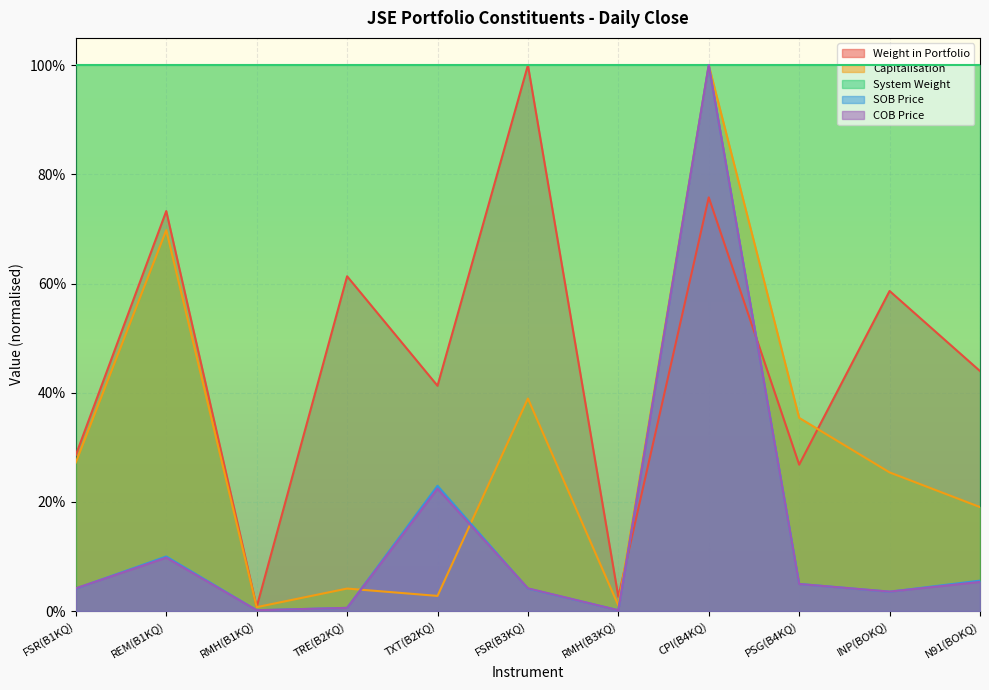

True or false: SOB Price has a value of 0.1 at N91(BOKQ).

True